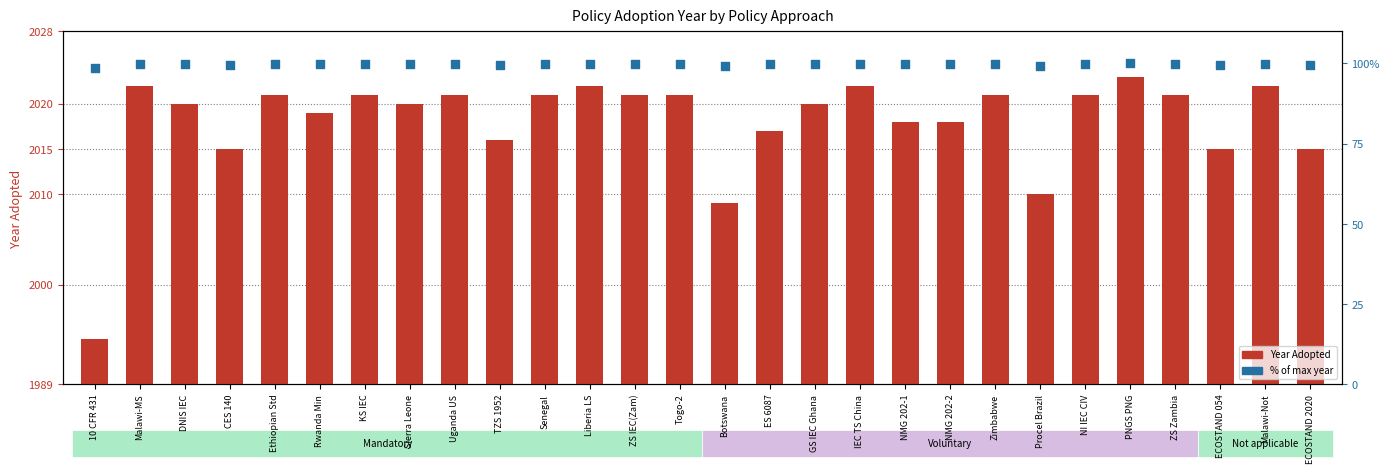

What are all the series names shown in the legend?

Year Adopted, % of max year